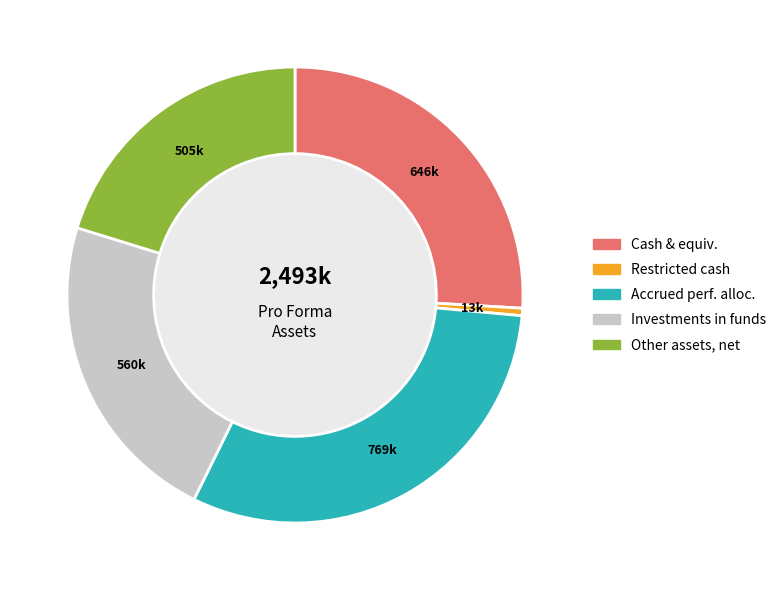

Count the number of slices in the pie.

5